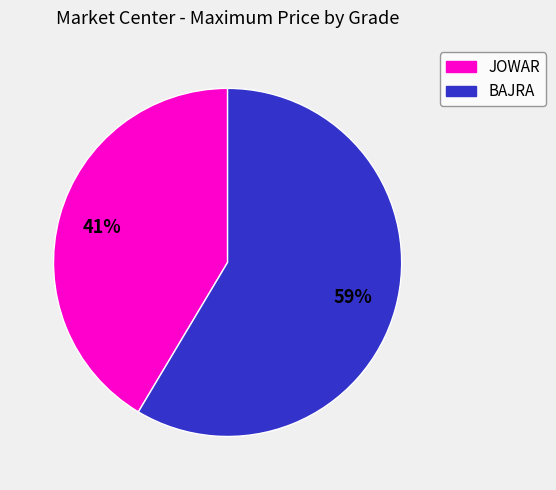

What percentage is the BAJRA slice, to the nearest percent?

59%